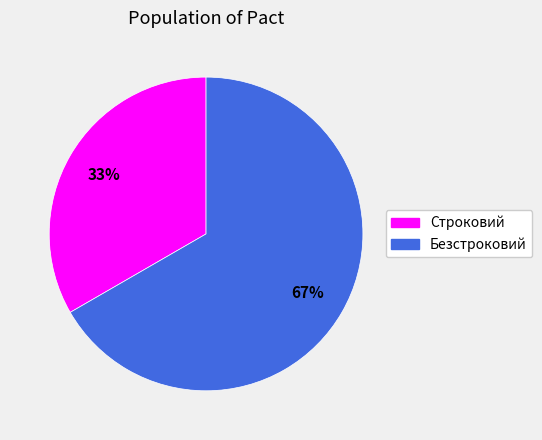

Rank the categories by value from lowest to highest.

Строковий, Безстроковий